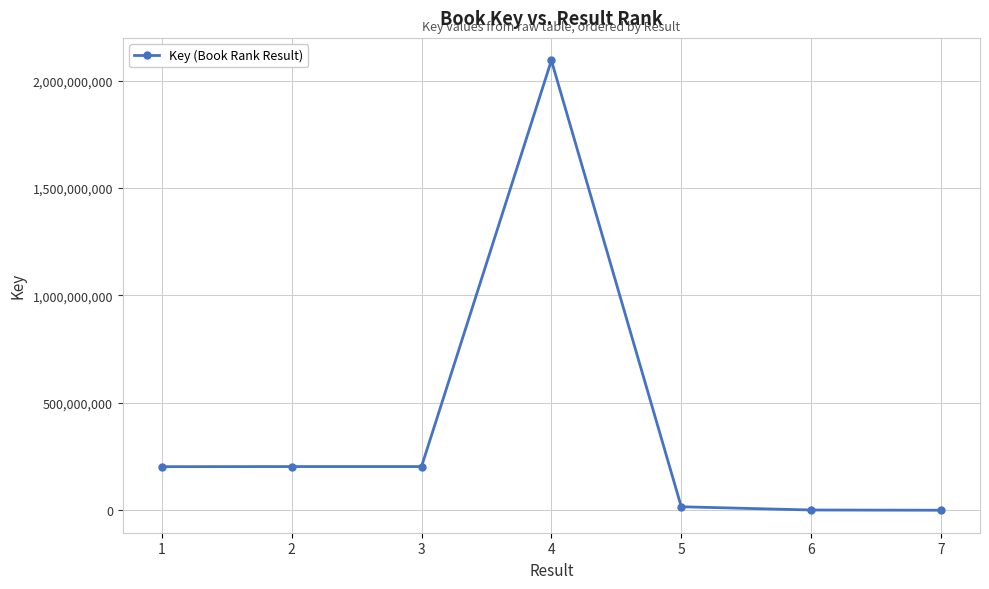

How many values are below 202753600?

3